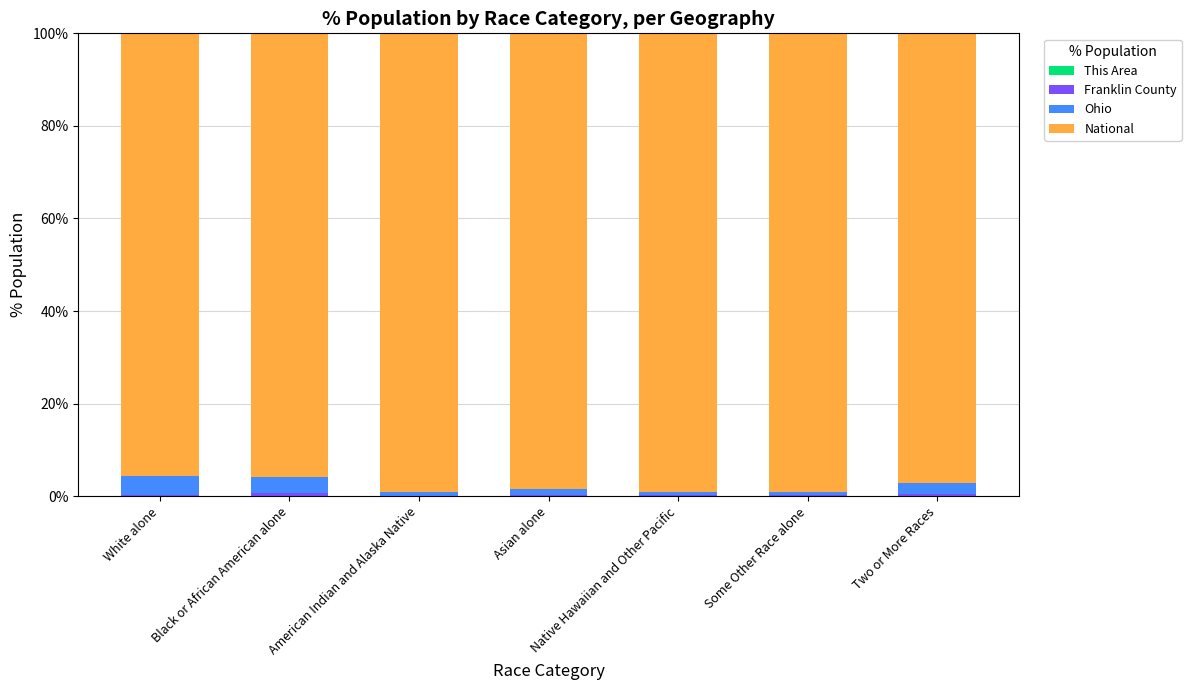

Count the number of data series in this chart.

4